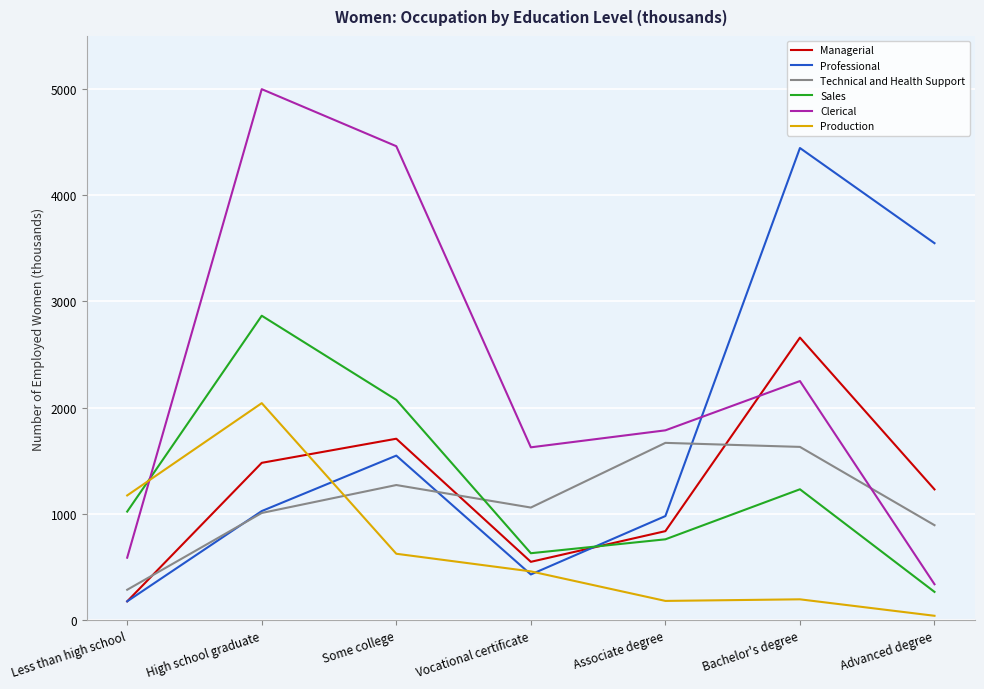

True or false: Managerial has more than 1 interior local peaks.

True